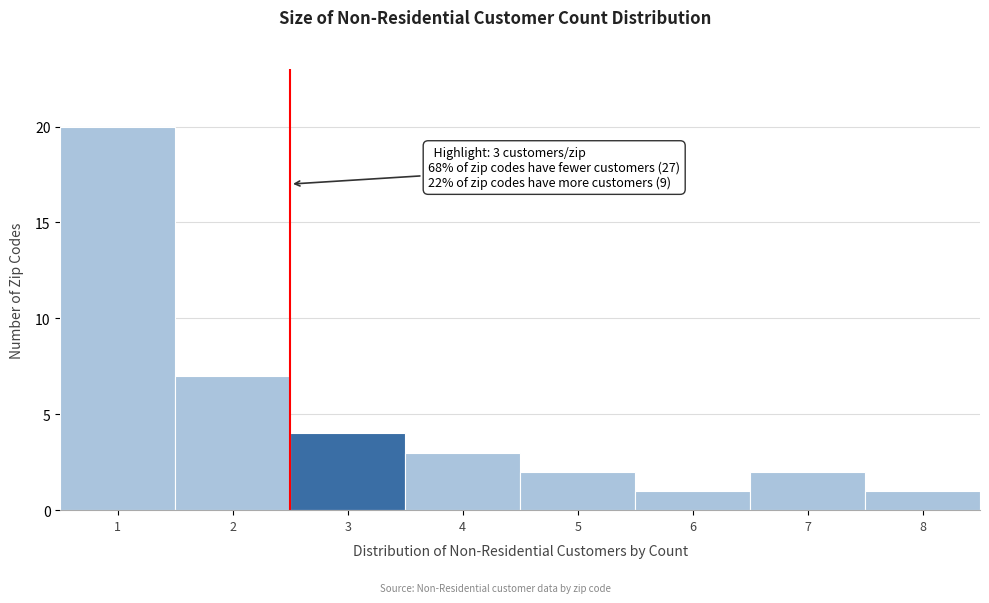

Reading left to right, what are all the values shown in this chart?

20	7	4	3	2	1	2	1